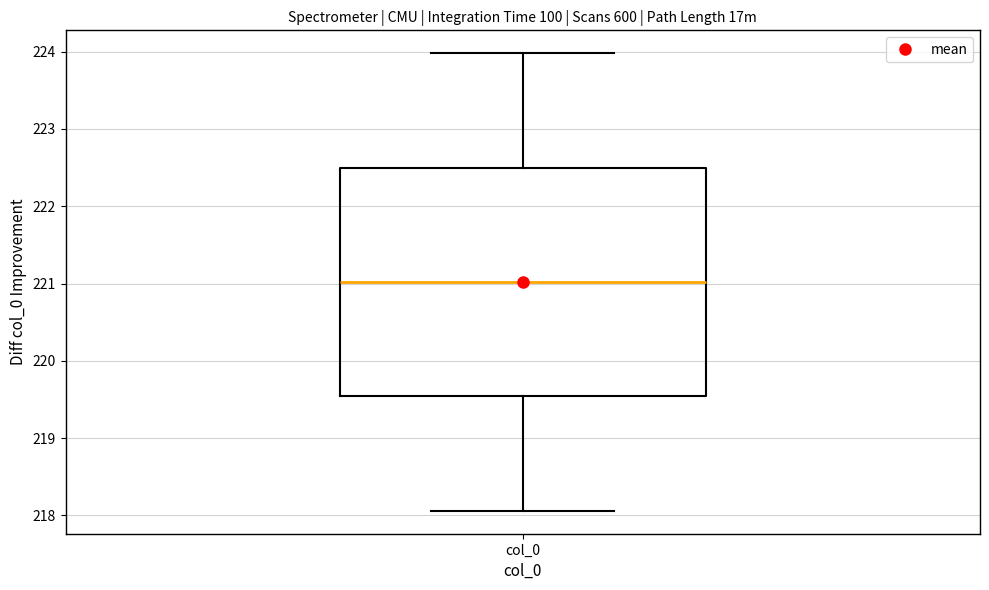

Where is the lower edge of the box for col_0 on the y-axis? The values are not printed on the chart, so give them approximately, as read against the axis.

219.5